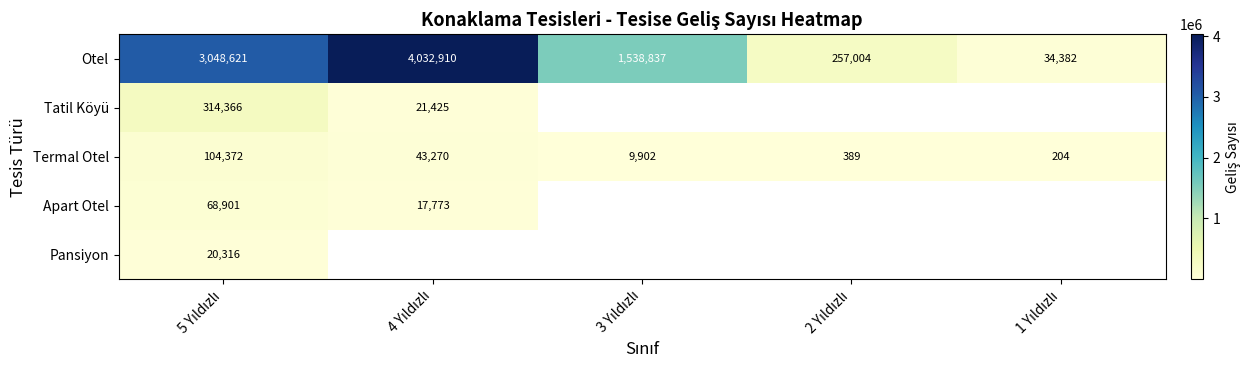

What is the difference between the second highest and second lowest values in the Termal Otel series?

42881